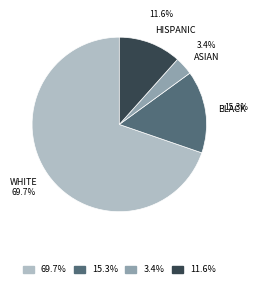

Which slice represents more than half of the pie?

WHITE